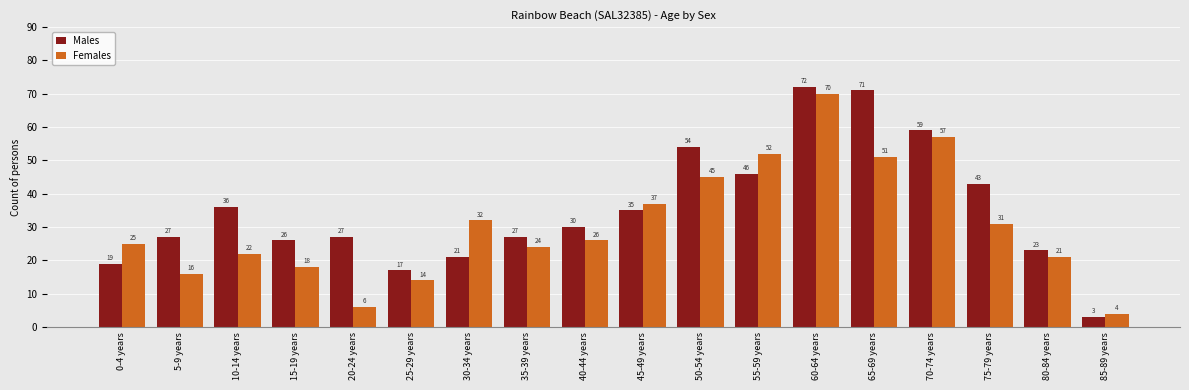

Is it true that Males equals 35 at 45-49 years?

True